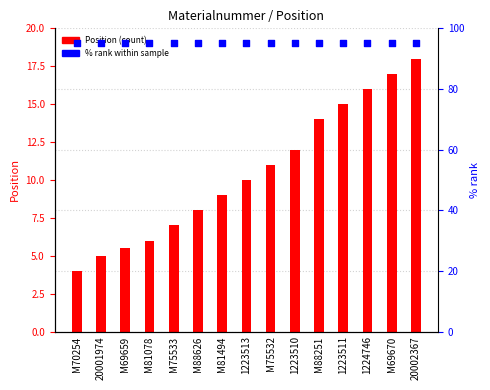

Which series has the largest Y range (max minus min)?

Position